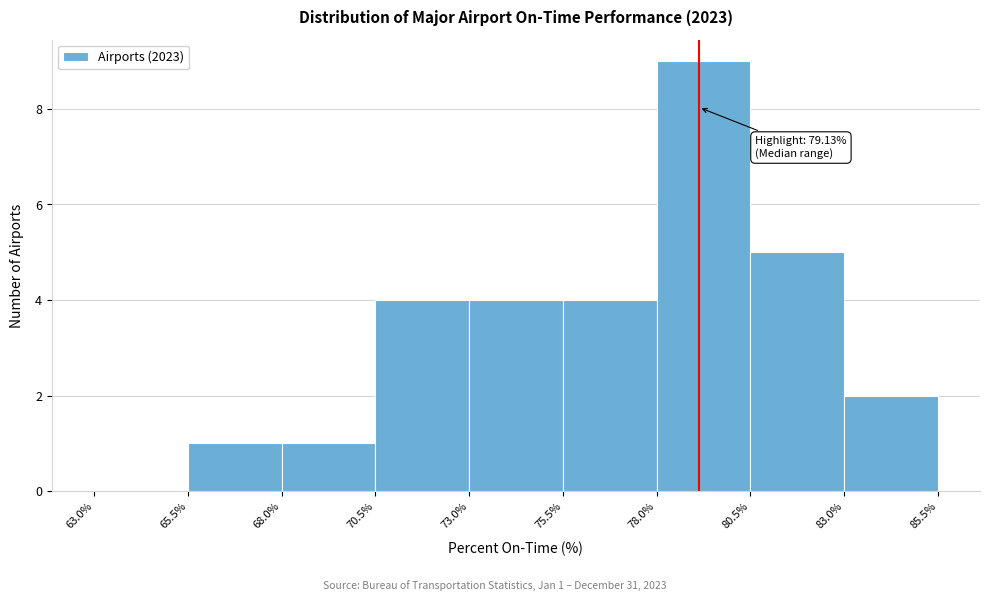

Over which range of the x-axis is the bar tallest?

78.0% to 80.5%